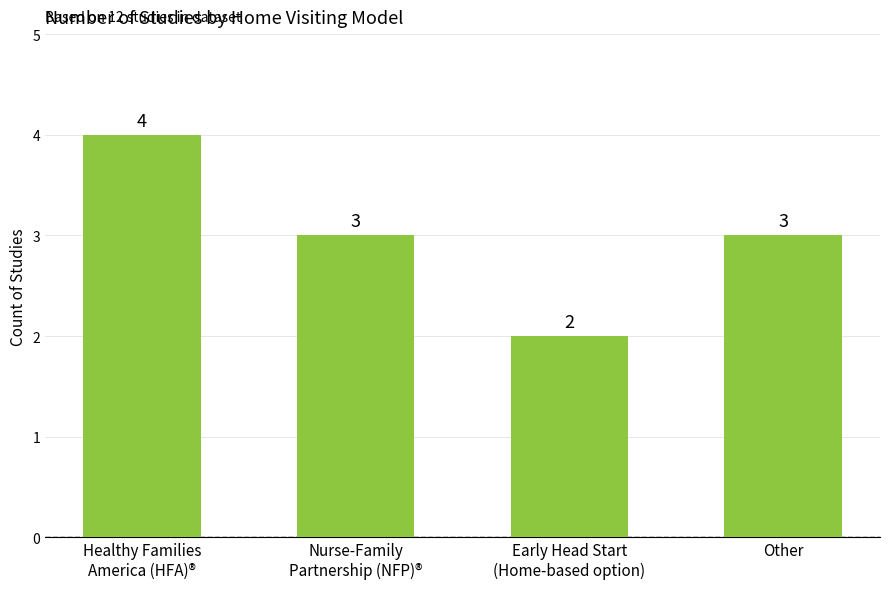

At which category does the chart reach its peak across all series?

Healthy Families
America (HFA)®